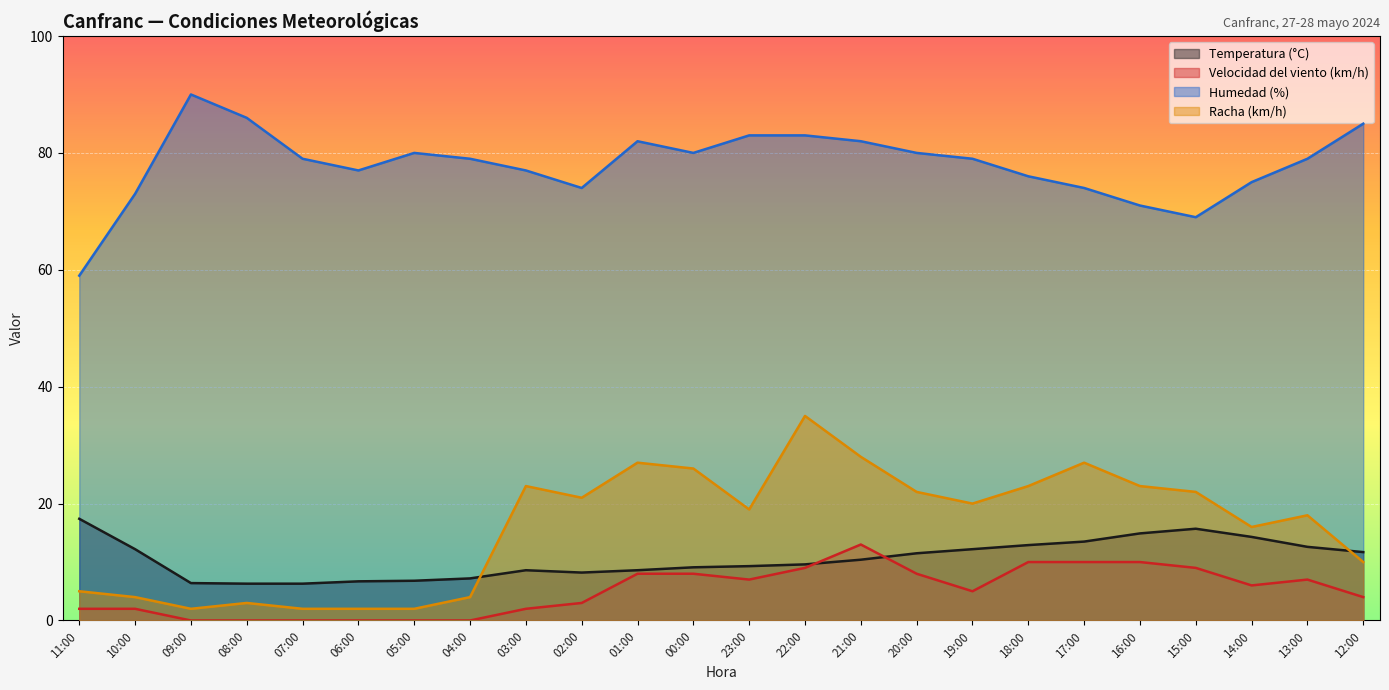

Which category has the highest value in the Velocidad del viento (km/h) series?

21:00